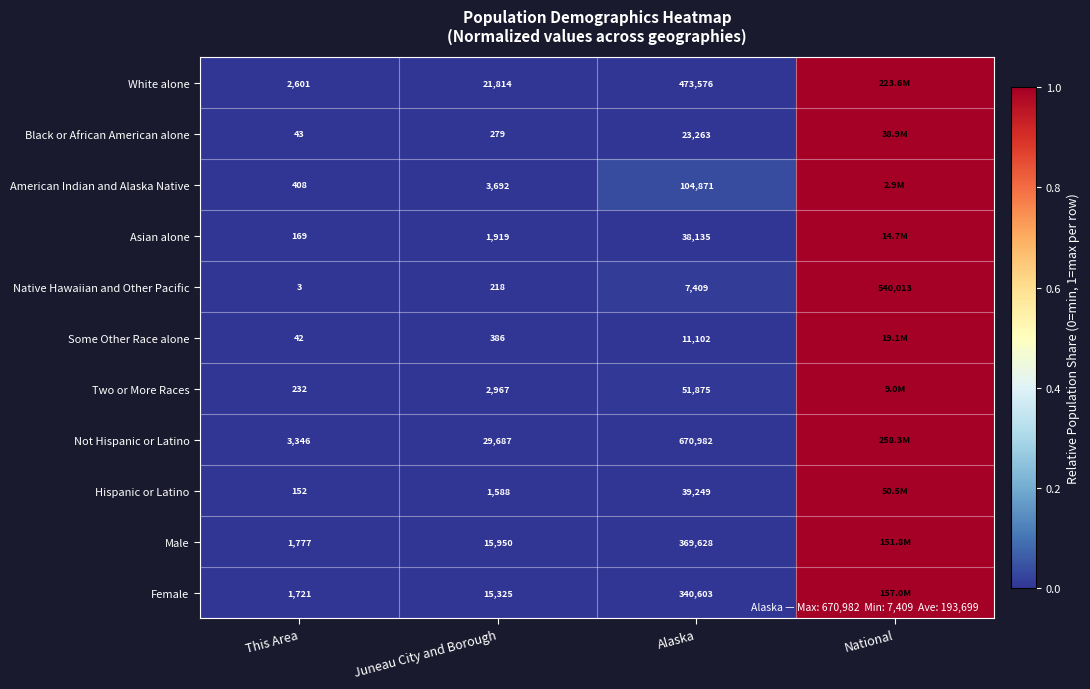

Is the value of Female at This Area greater than the value of White alone at Alaska?

No